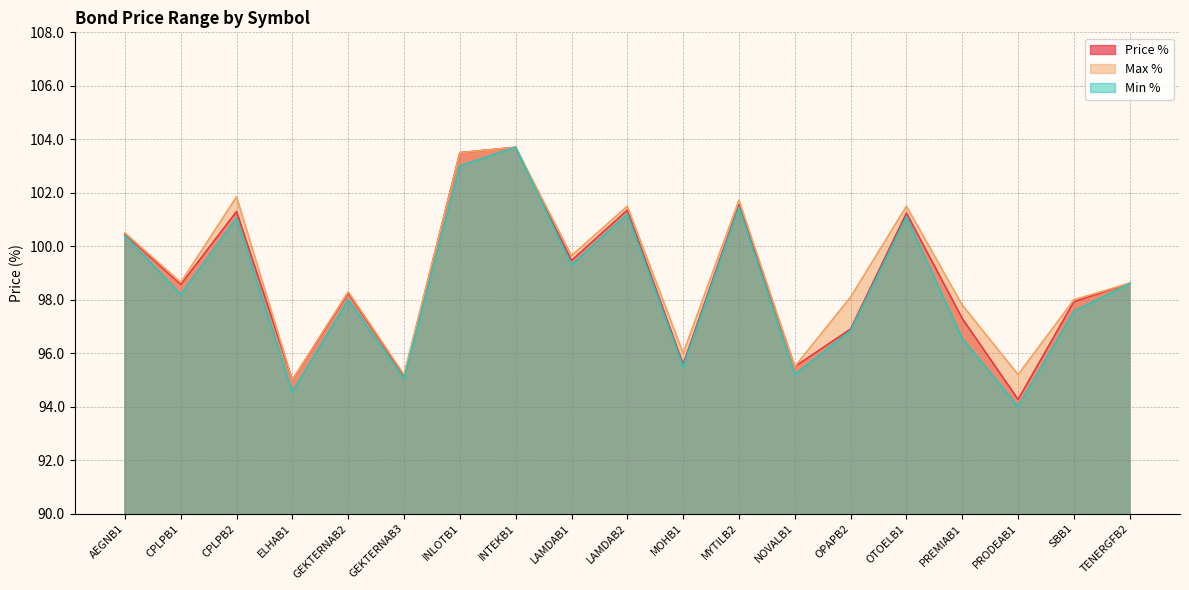

True or false: Max % and Min % intersect in this chart.

False